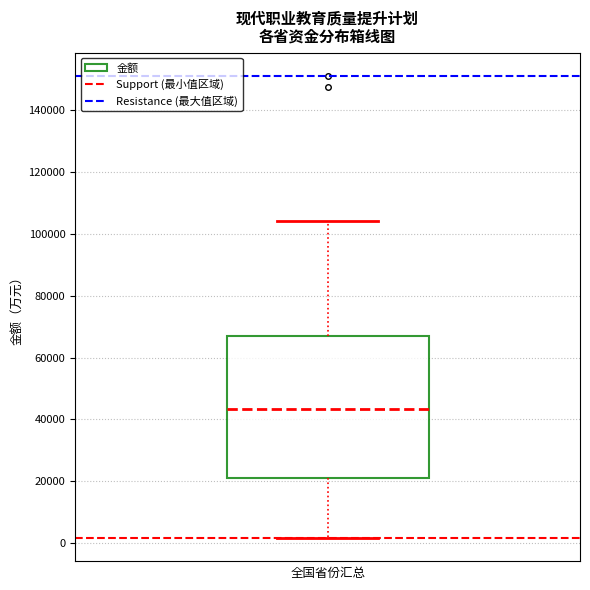

Read this box plot against the y-axis: the position of the median line, the range covered by the box, and the ends of both whiskers. The values are not printed on the chart, so give them approximately, as read against the axis.

median 44000, box 22000 to 66000, whiskers 2000 to 104000